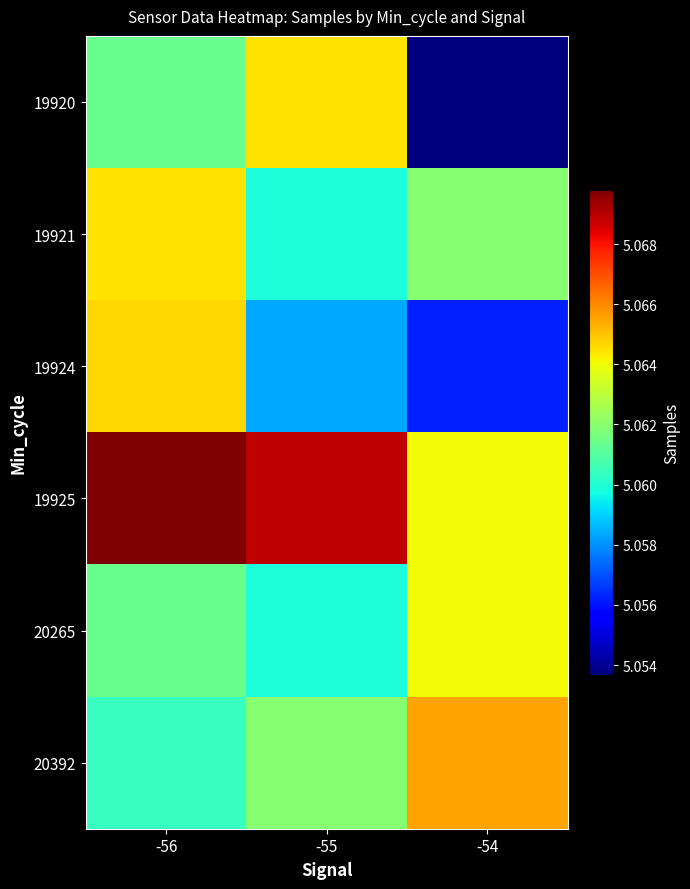

What is the spread (max minus min) of values at -54?

11889